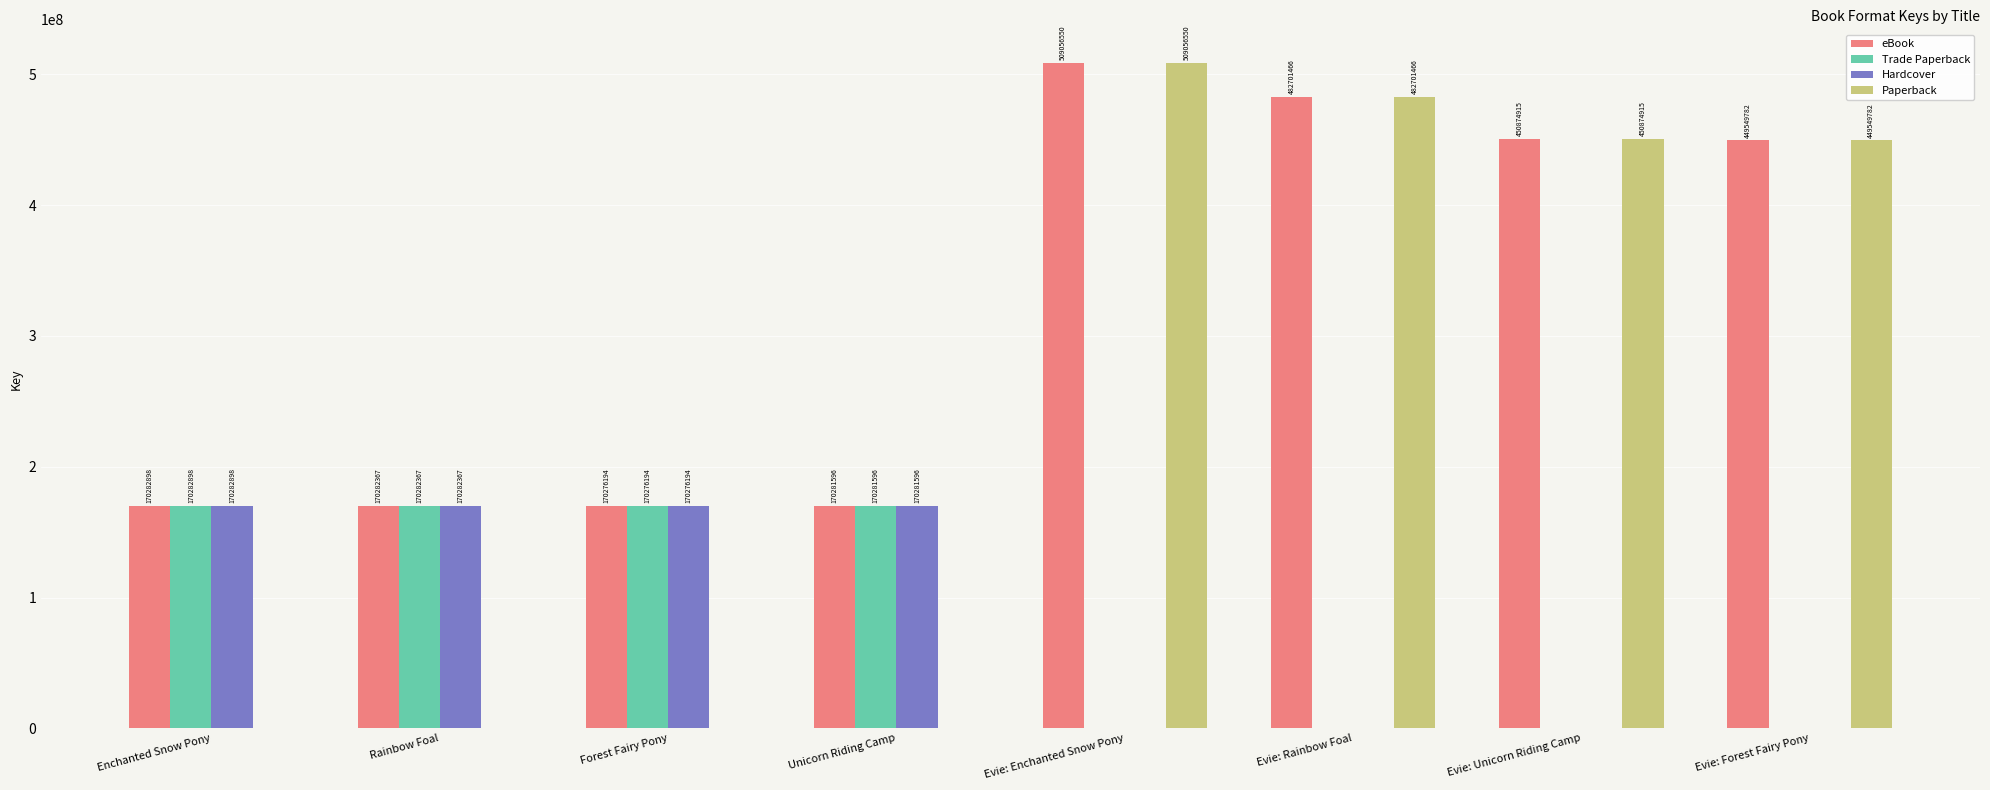

What is the average value of the eBook series?

321663221